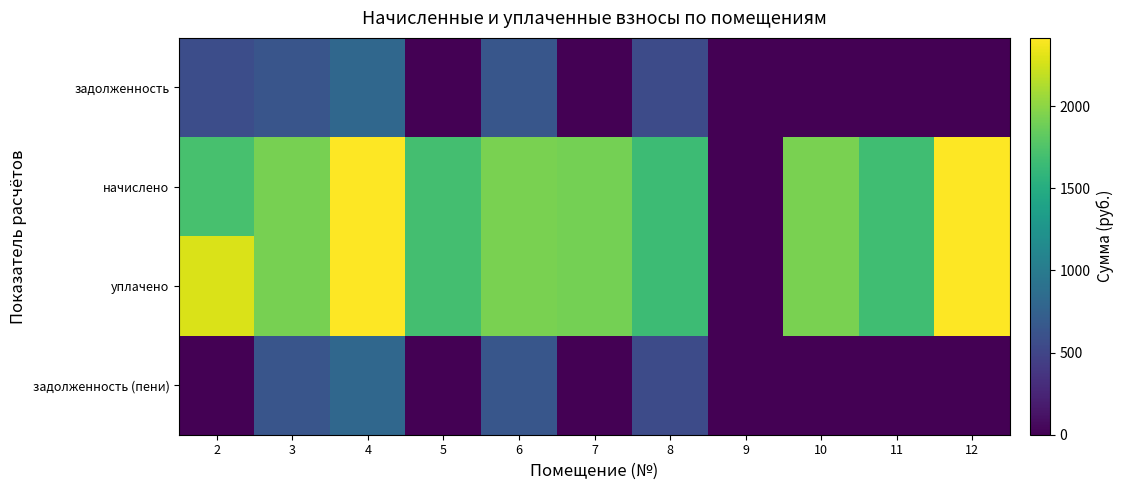

How many series are shown in this chart?

4